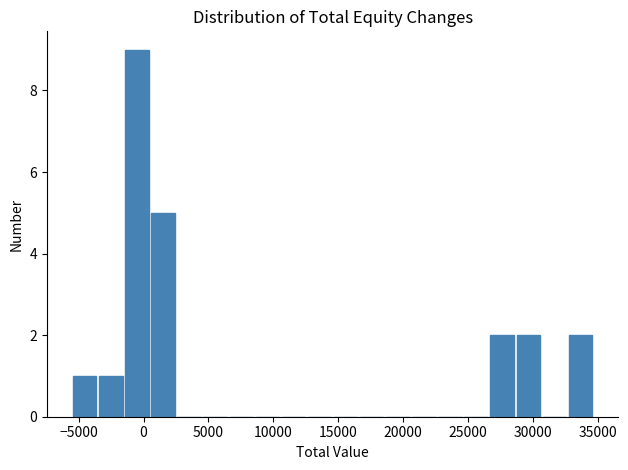

Over which range of the x-axis is the bar tallest?

-1500 to 500